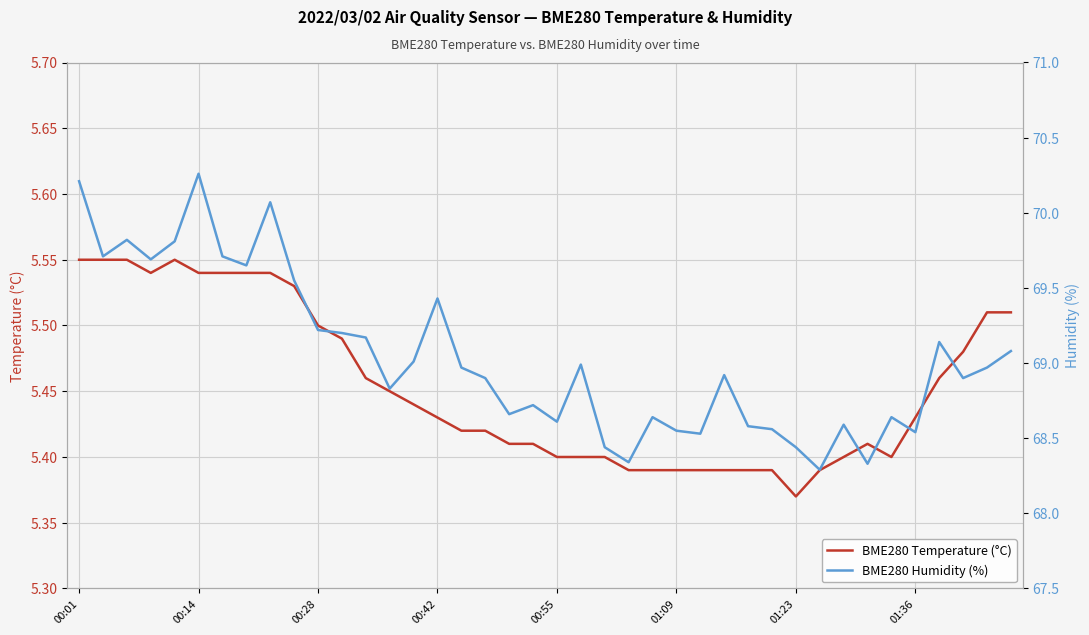

At which label is BME280 Temperature (°C) closest to 5?

01:23